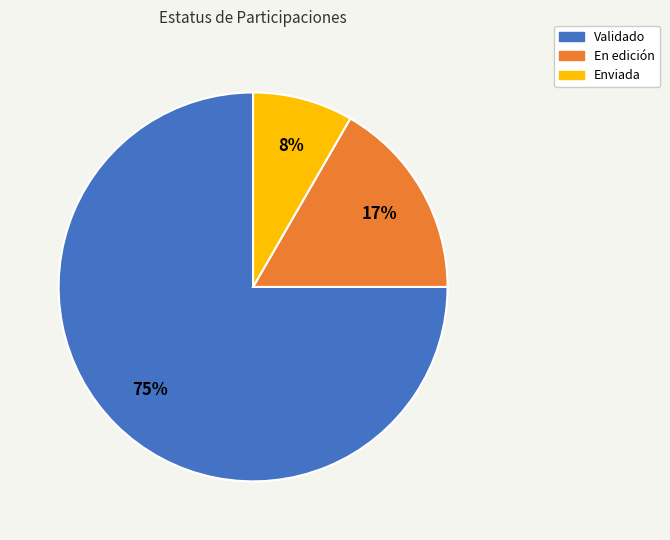

Is the sum of En edición and Enviada greater than half?

No